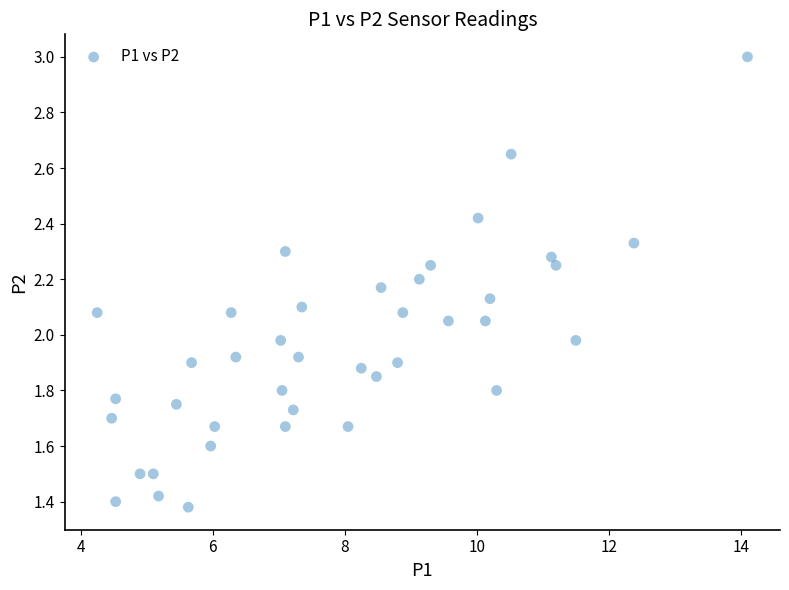

What is the range of Y values (max minus min)?

1.6